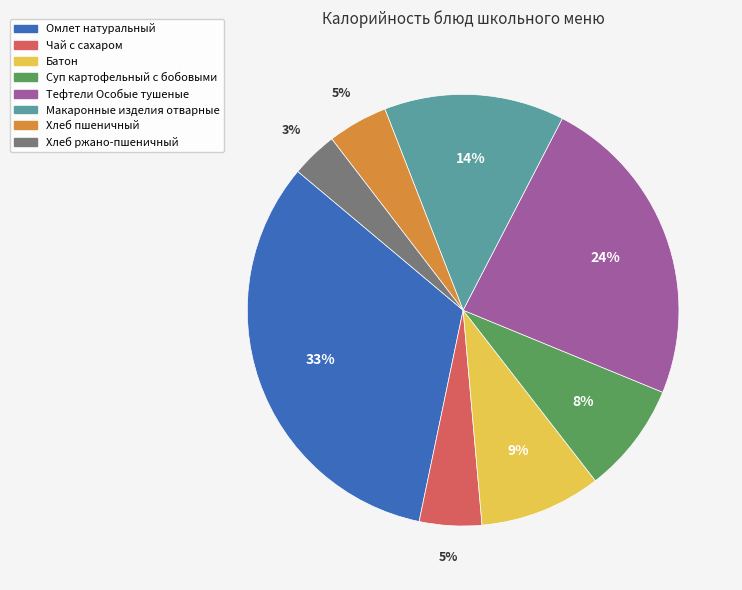

Which slice is the largest?

Омлет натуральный